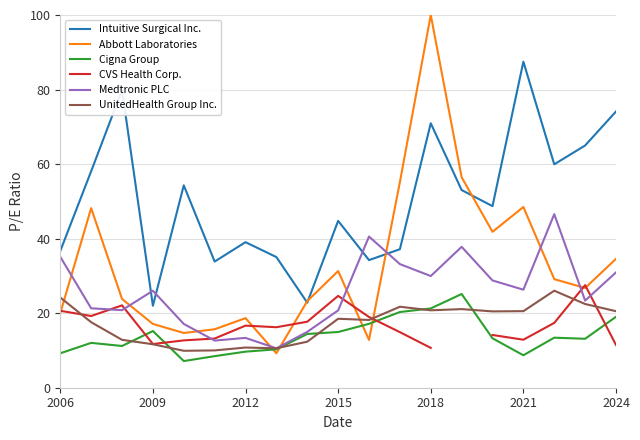

What are all the series names shown in the legend?

Intuitive Surgical Inc., Abbott Laboratories, Cigna Group, CVS Health Corp., Medtronic PLC, UnitedHealth Group Inc.